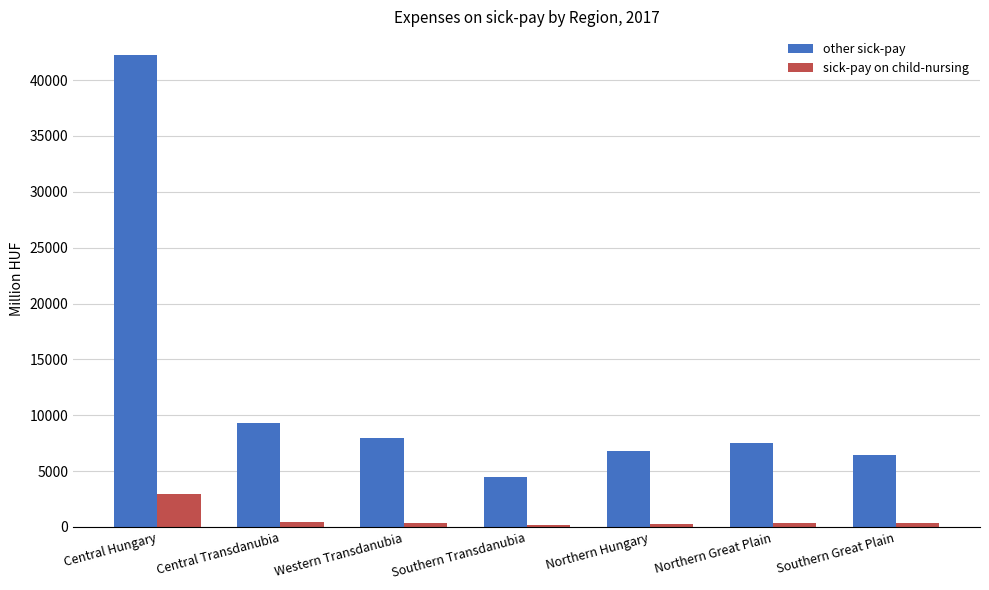

What is the difference between the second highest and second lowest values in the sick-pay on child-nursing series?

182.9